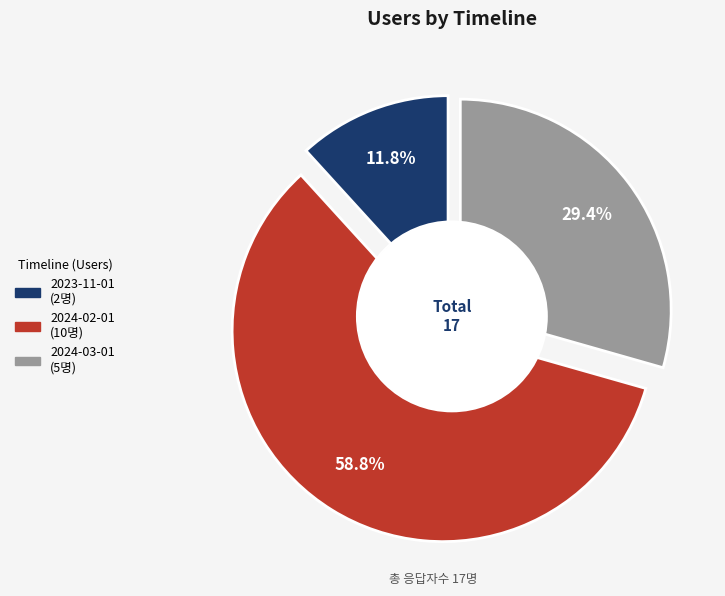

Which slice represents more than half of the pie?

2024-02-01